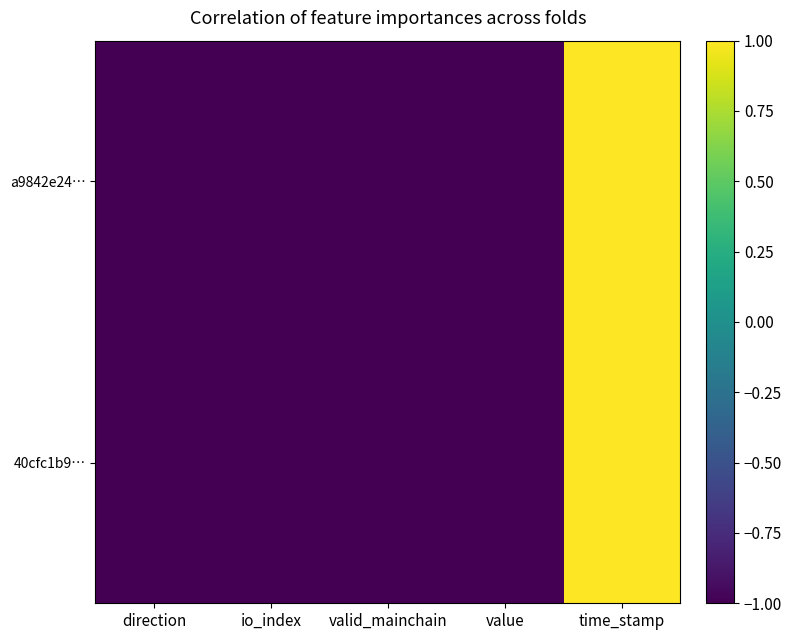

At how many categories does at least one series exceed 0?

1